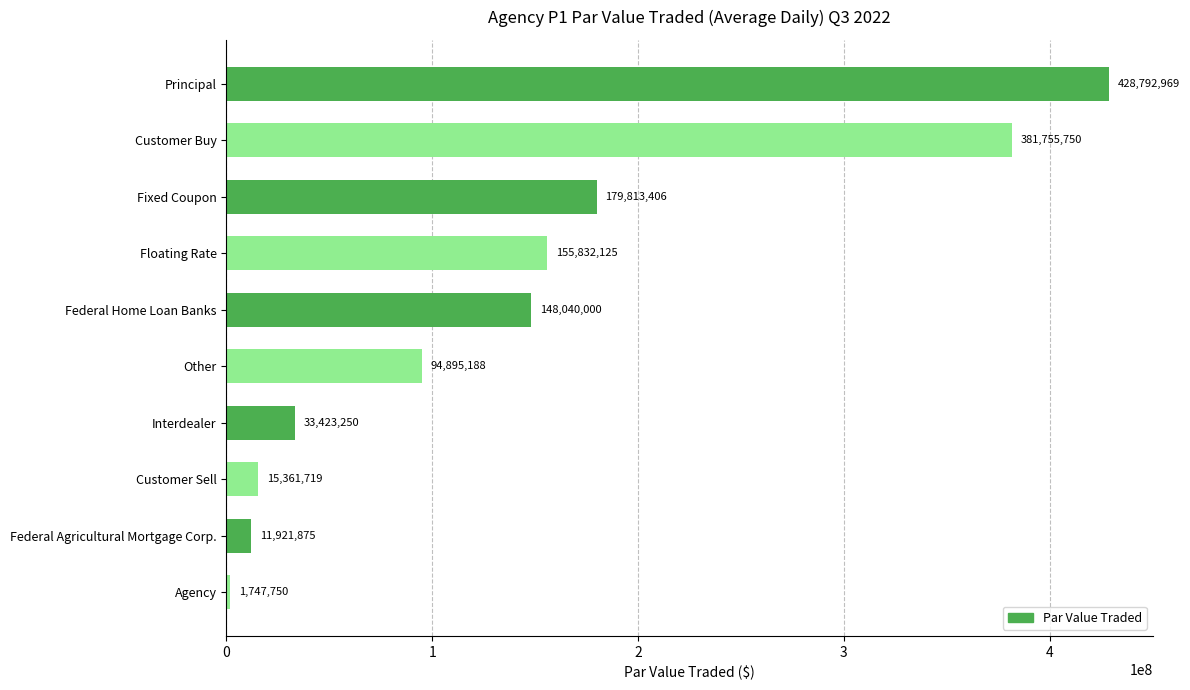

What is the greatest value displayed?

428792968.8